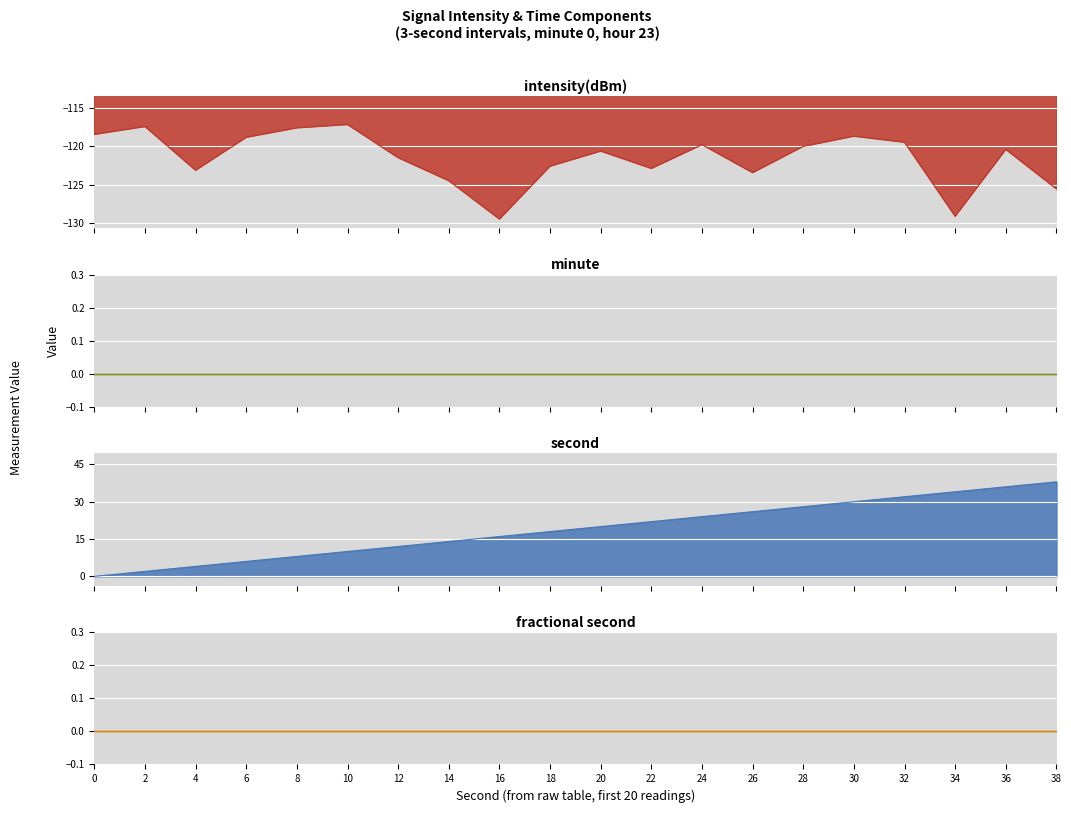

True or false: second has a value of 44.0 at 32.

False